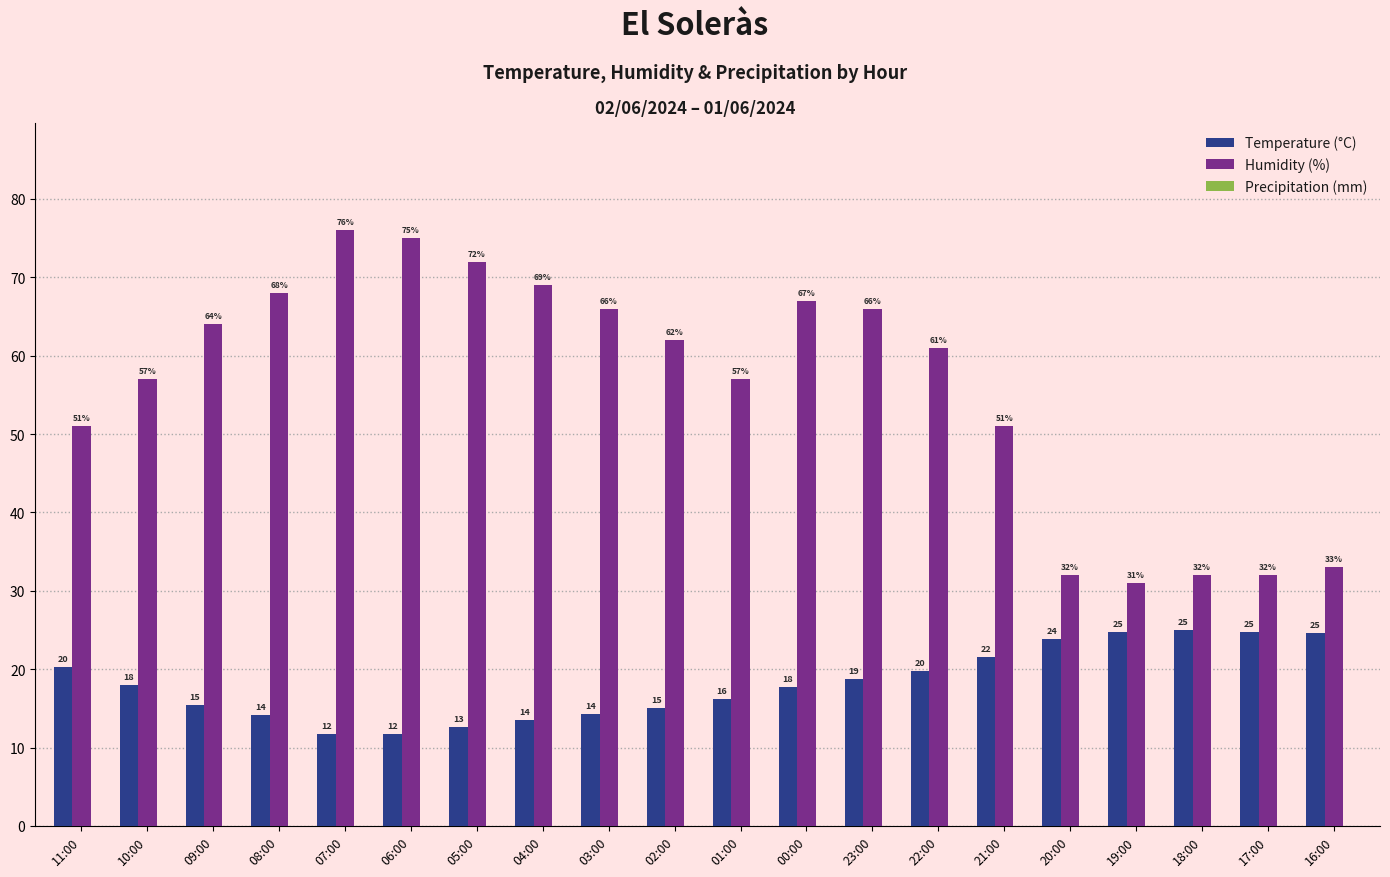

How many values in the Humidity (%) series are below 62?

10